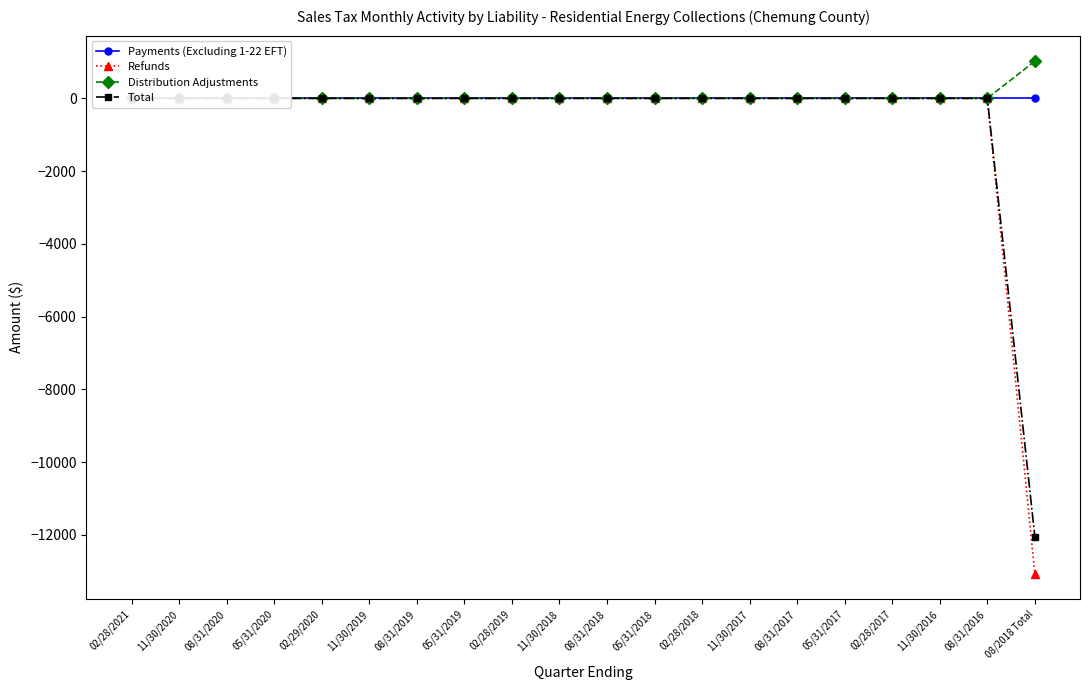

At how many categories does at least one series exceed -12091?

20